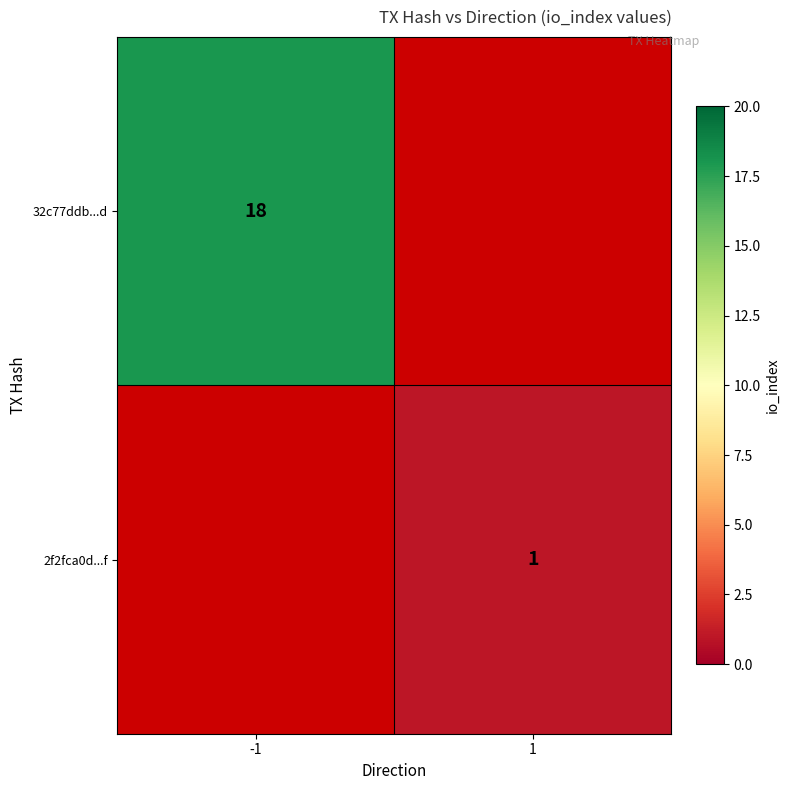

True or false: 32c77ddb...d has a value of 30.4 at -1.

False